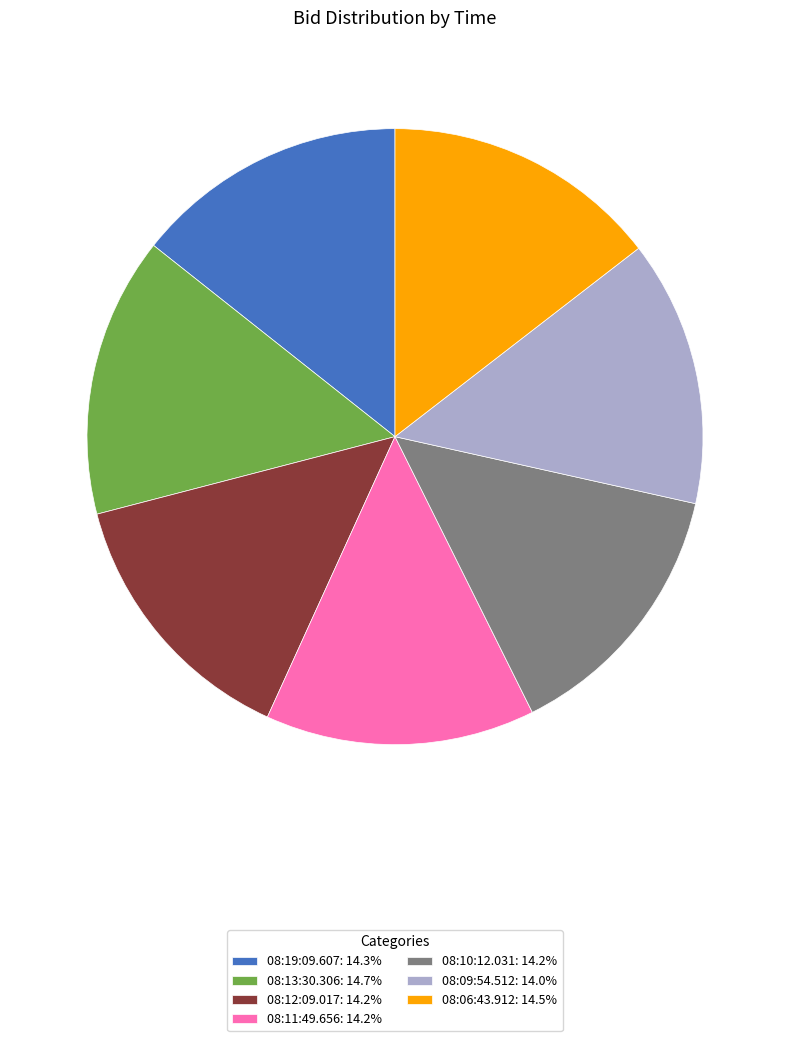

Combined, do 08:12:09.017: 14.2% and 08:09:54.512: 14.0% account for over 50%?

No